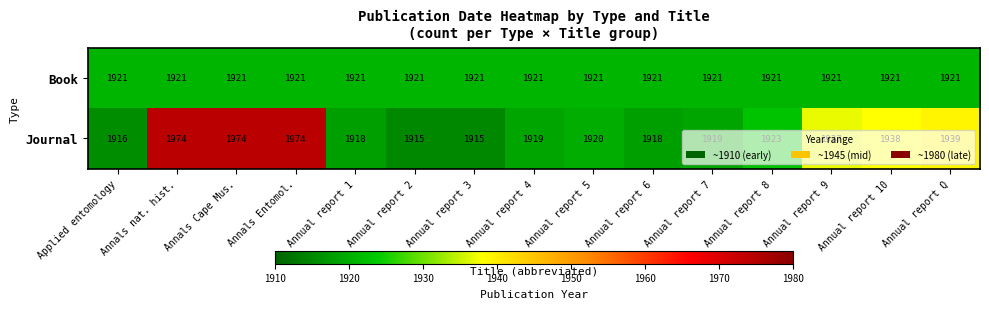

At how many categories does at least one series exceed 1946?

3